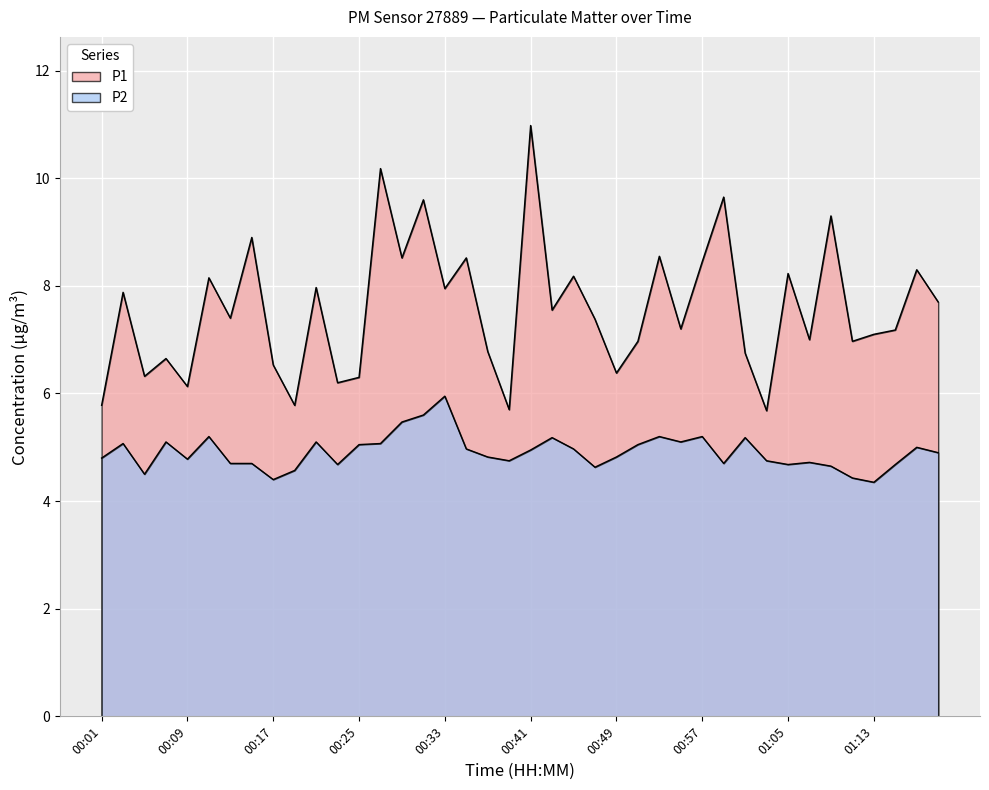

True or false: P1 and P2 cross at least once.

False